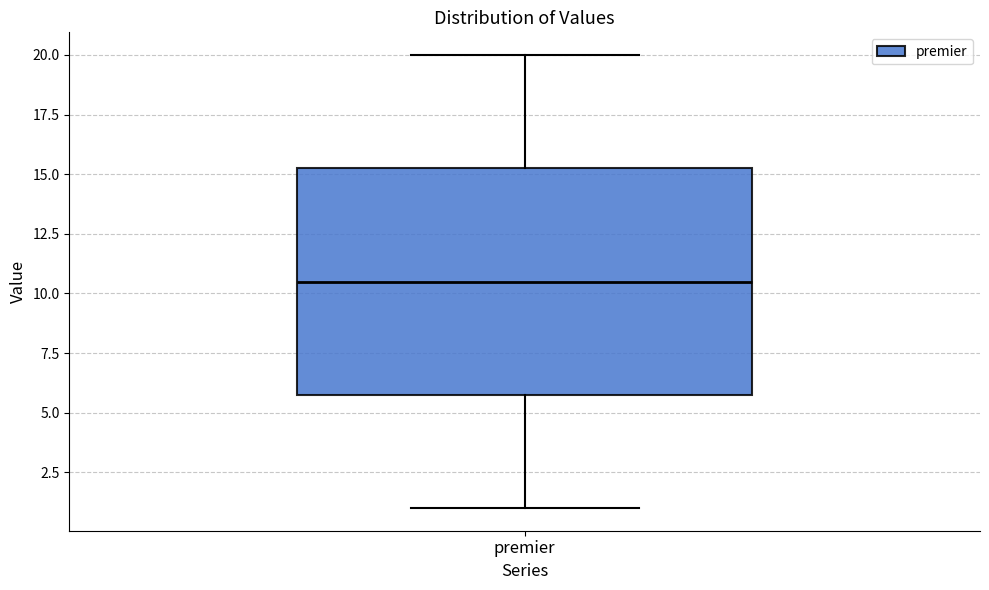

Where is the upper edge of the box for premier on the y-axis? The values are not printed on the chart, so give them approximately, as read against the axis.

15.5